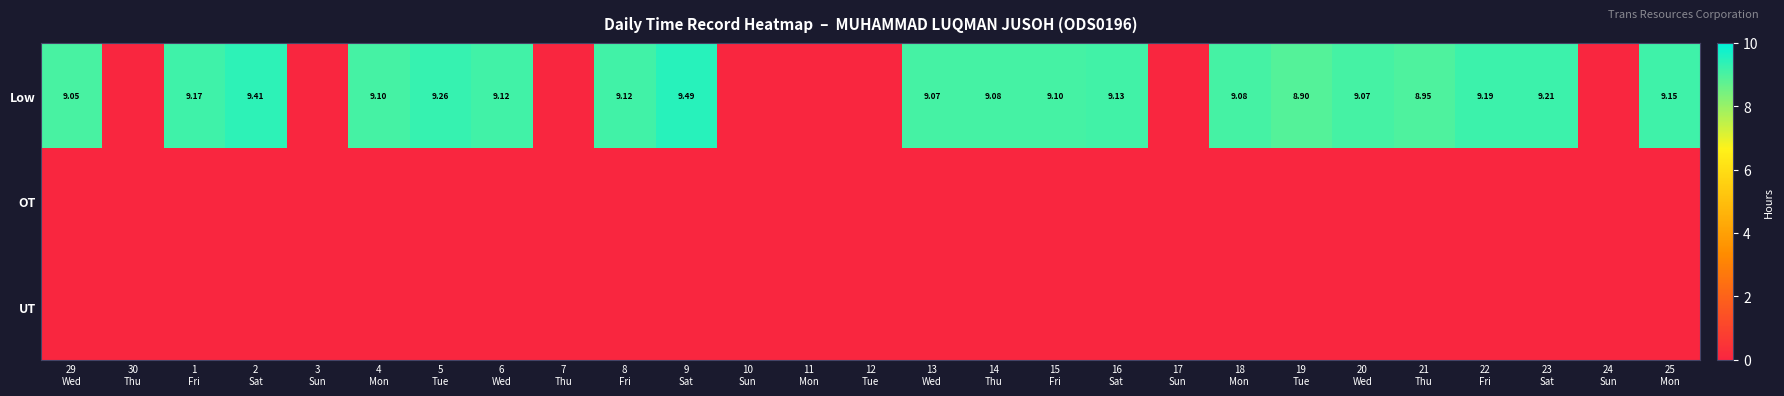

List the labels in order of UT value, smallest first.

29 Wed, 30 Thu, 1 Fri, 2 Sat, 3 Sun, 4 Mon, 5 Tue, 6 Wed, 7 Thu, 8 Fri, 9 Sat, 10 Sun, 11 Mon, 12 Tue, 13 Wed, 14 Thu, 15 Fri, 16 Sat, 17 Sun, 18 Mon, 19 Tue, 20 Wed, 21 Thu, 22 Fri, 23 Sat, 24 Sun, 25 Mon